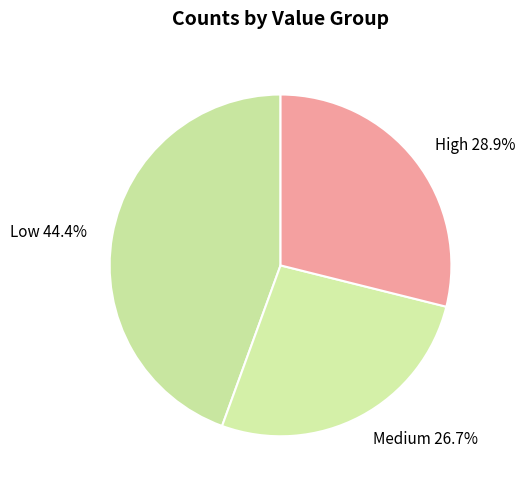

Which slice is the largest?

Low